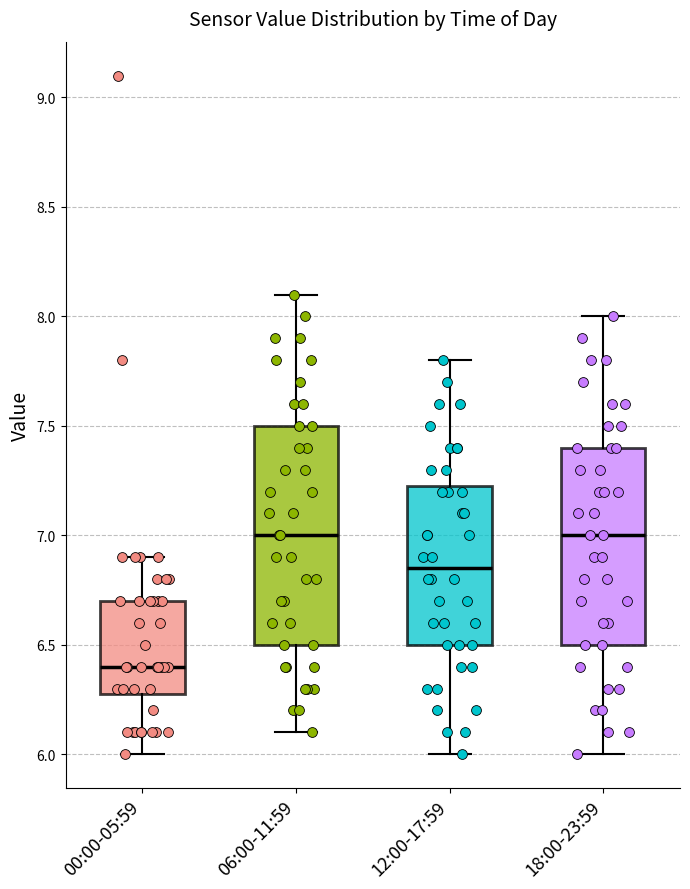

Which box is the tallest, from its lower edge to its upper edge?

06:00-11:59